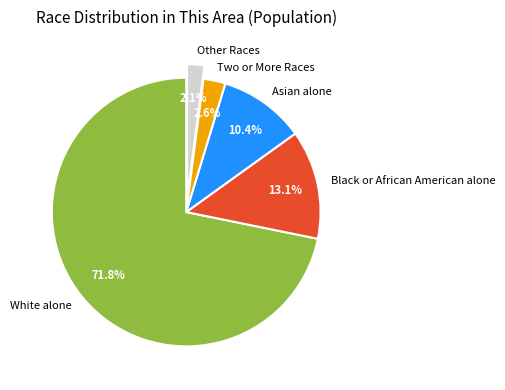

Which category has the biggest portion of the pie?

White alone